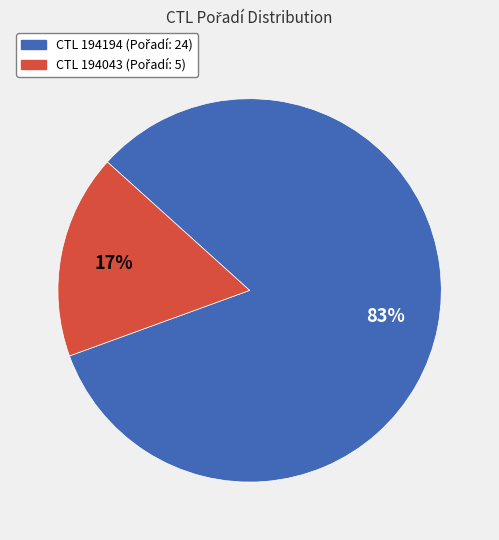

Count the number of slices in the pie.

2